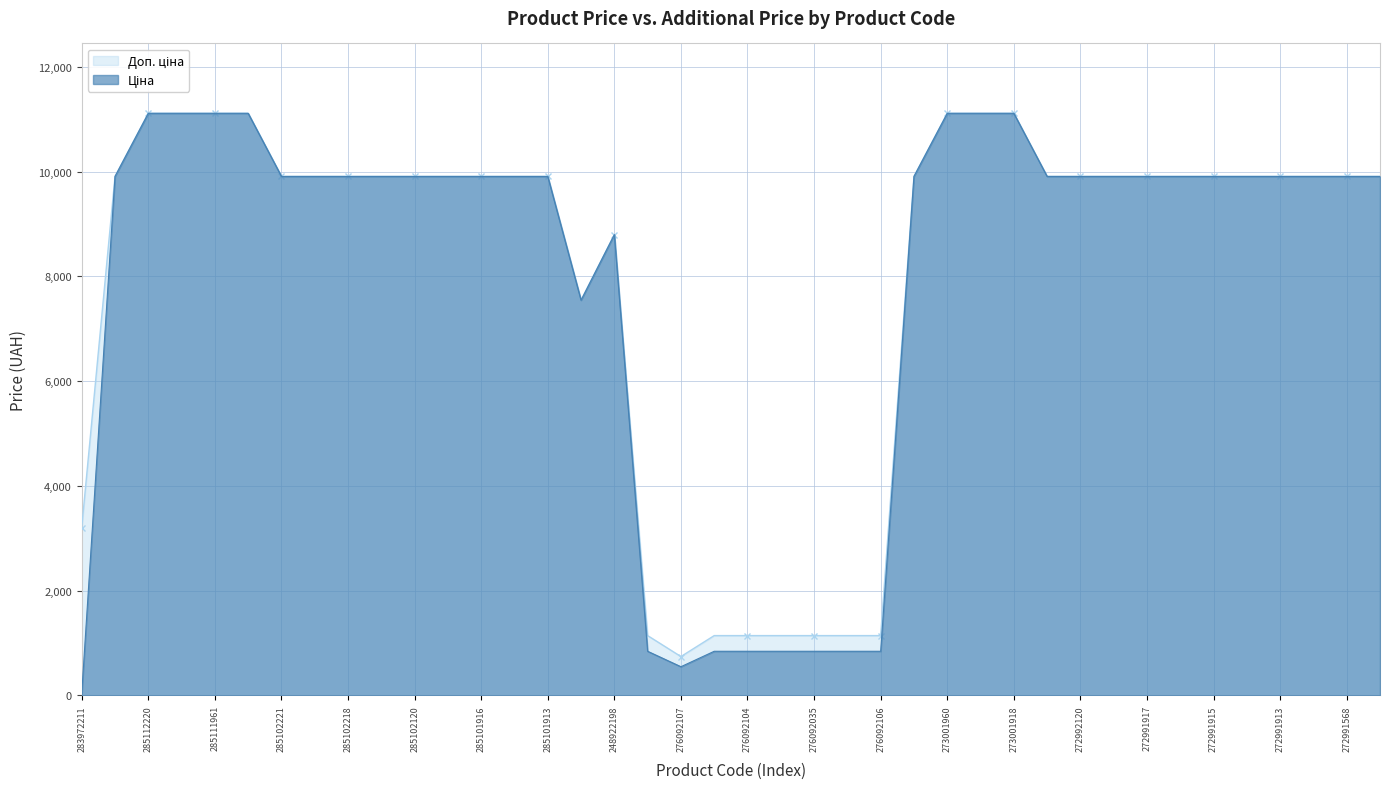

Which series has the largest total across all categories?

Доп. ціна